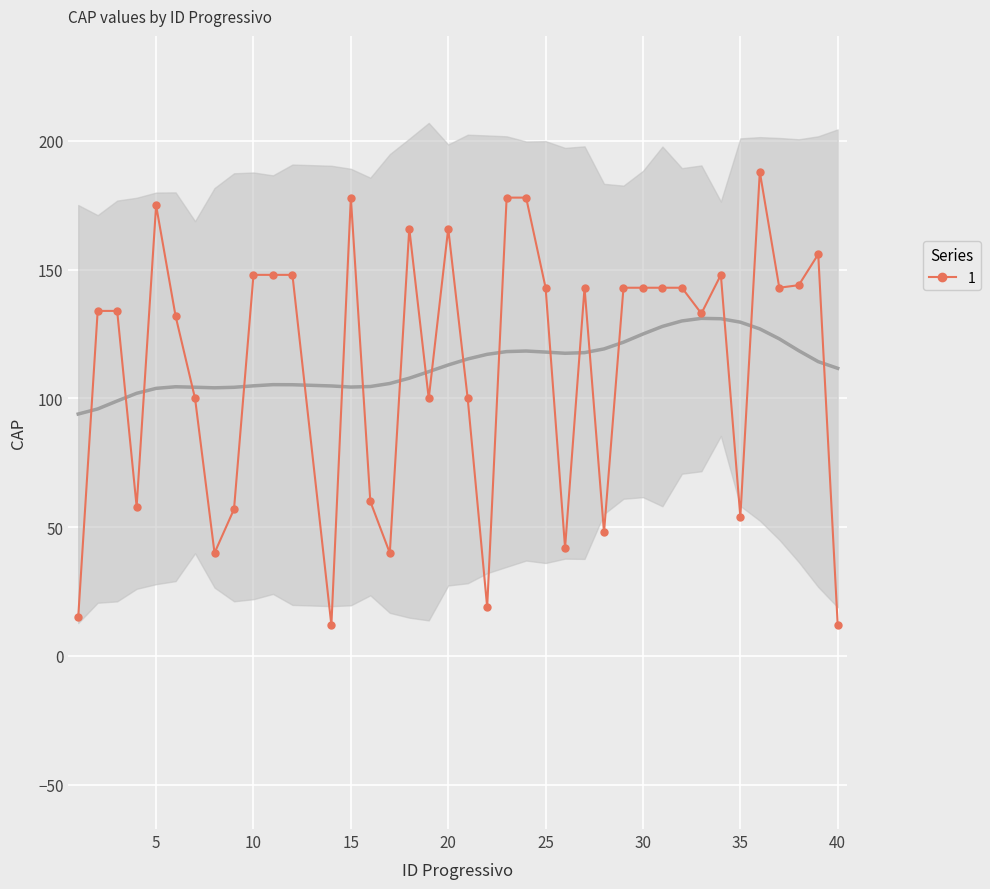

Reading left to right, list all the values displayed in this chart.

1=15	2=134	3=134	4=58	5=175	6=132	7=100	8=40	9=57	10=148	11=148	12=148	14=12	15=178	16=60	17=40	18=166	19=100	20=166	21=100	22=19	23=178	24=178	25=143	26=42	27=143	28=48	29=143	30=143	31=143	32=143	33=133	34=148	35=54	36=188	37=143	38=144	39=156	40=12